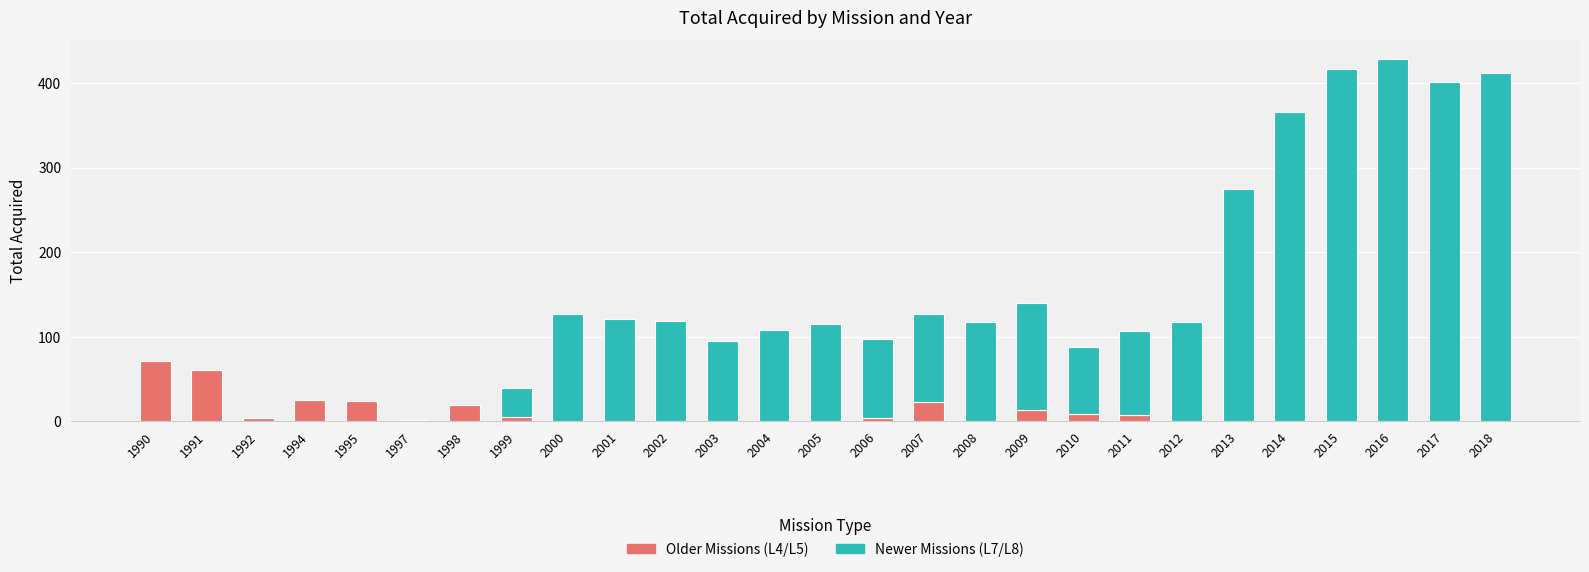

What is the total value across all series at 2015?

417